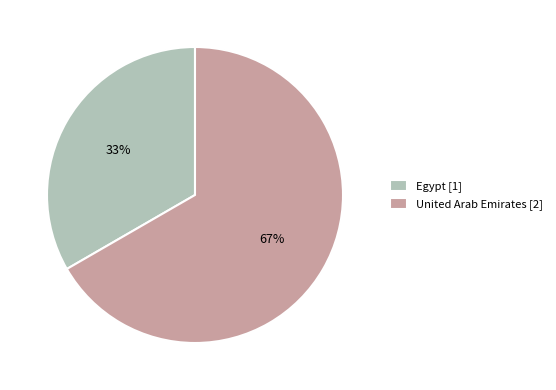

To the nearest percent, what portion does Egypt represent?

33%